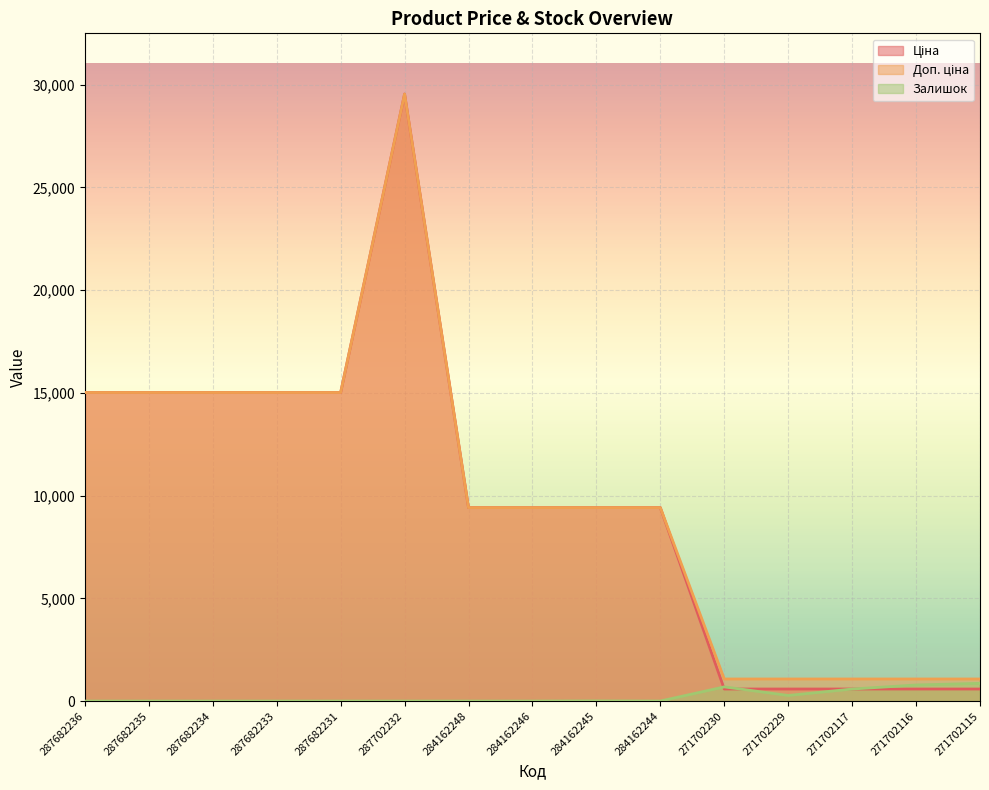

At how many categories does at least one series exceed 20652?

1